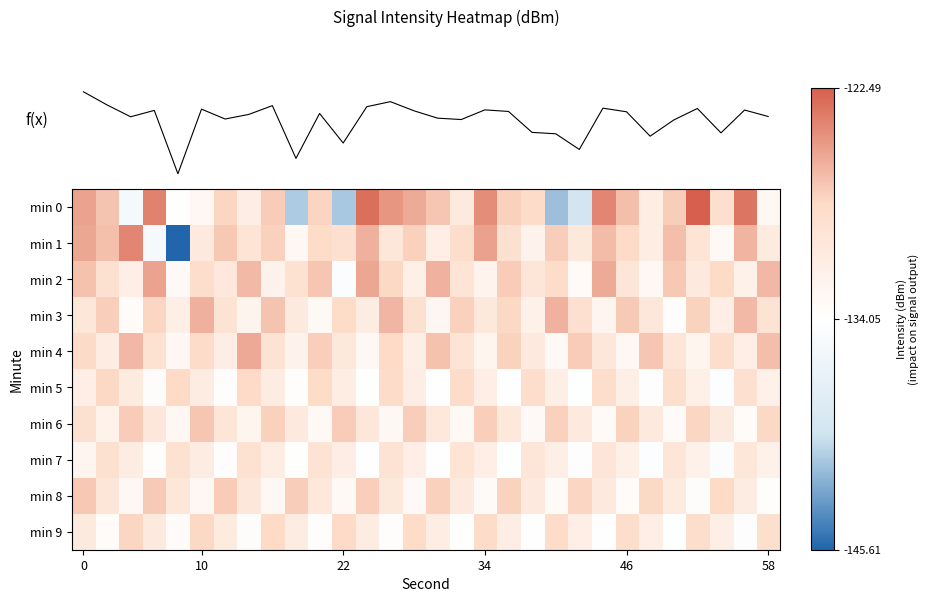

Is it true that f(x) equals -176.6 at 12?

False